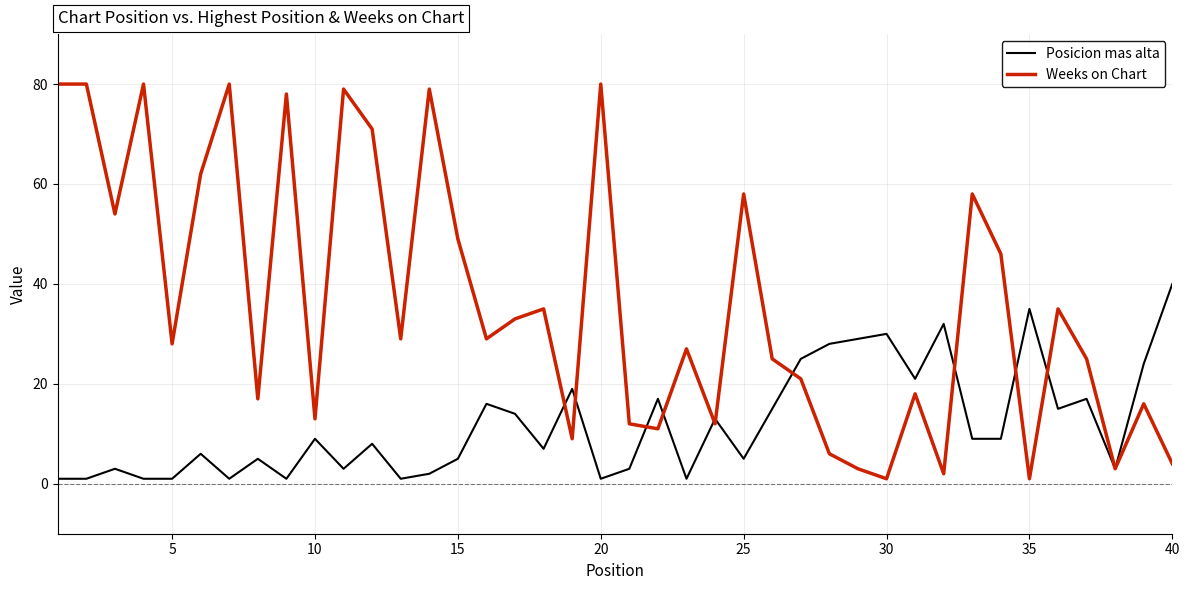

Which series has the largest total across all categories?

Weeks on Chart